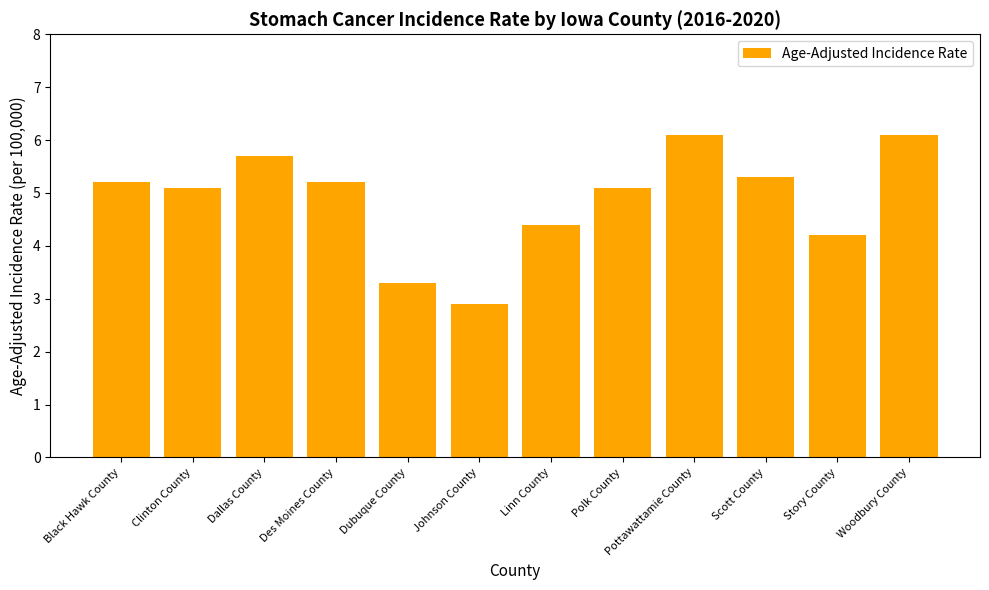

Reading left to right, list all the values displayed in this chart.

Black Hawk County=5.2	Clinton County=5.1	Dallas County=5.7	Des Moines County=5.2	Dubuque County=3.3	Johnson County=2.9	Linn County=4.4	Polk County=5.1	Pottawattamie County=6.1	Scott County=5.3	Story County=4.2	Woodbury County=6.1